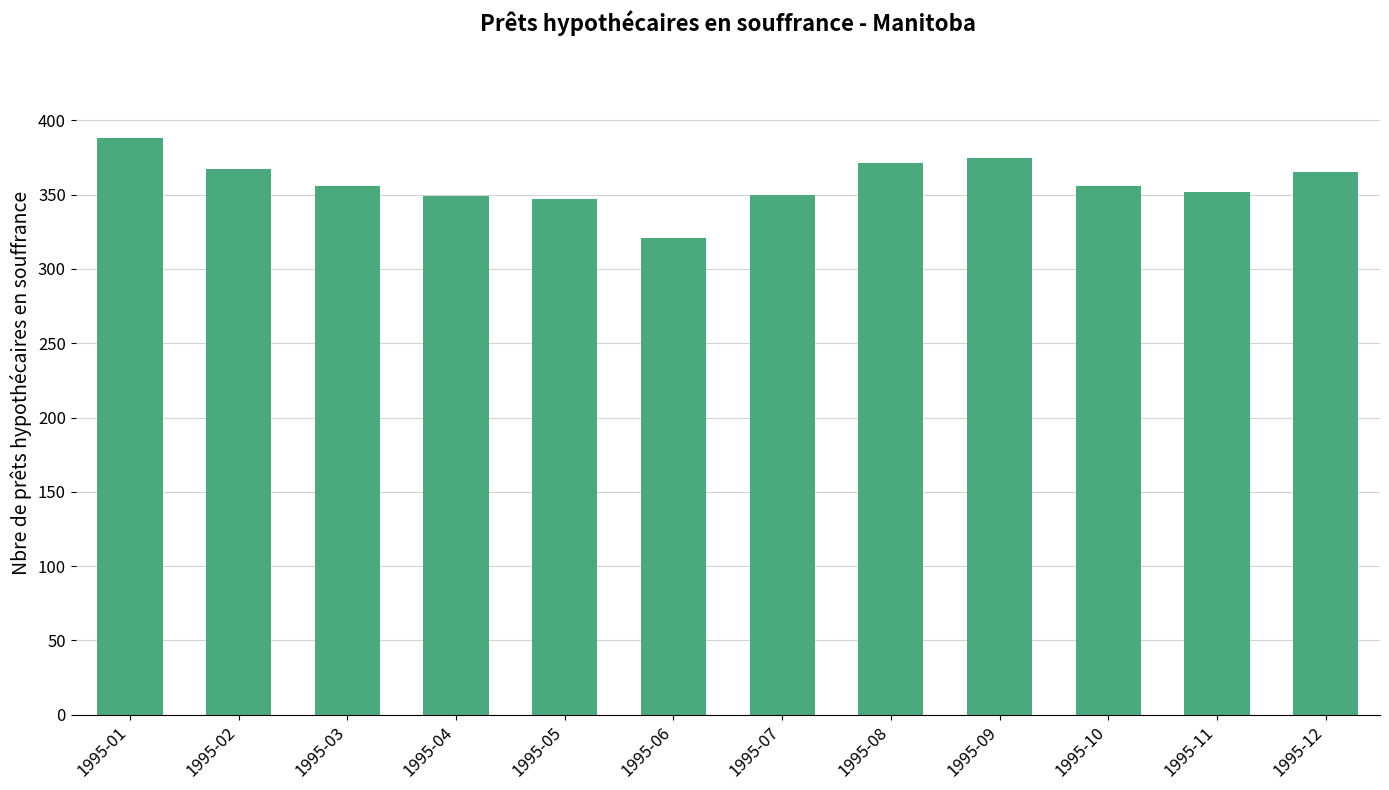

Which label corresponds to the smallest value in the chart?

1995-06